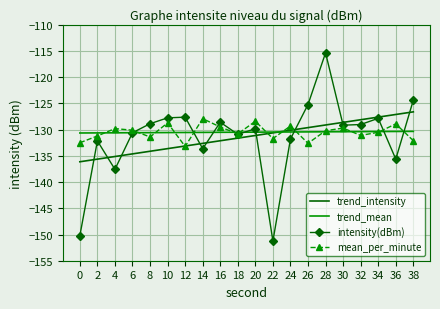

Is the value of trend_intensity at 36 greater than the value of trend_mean at 8?

Yes